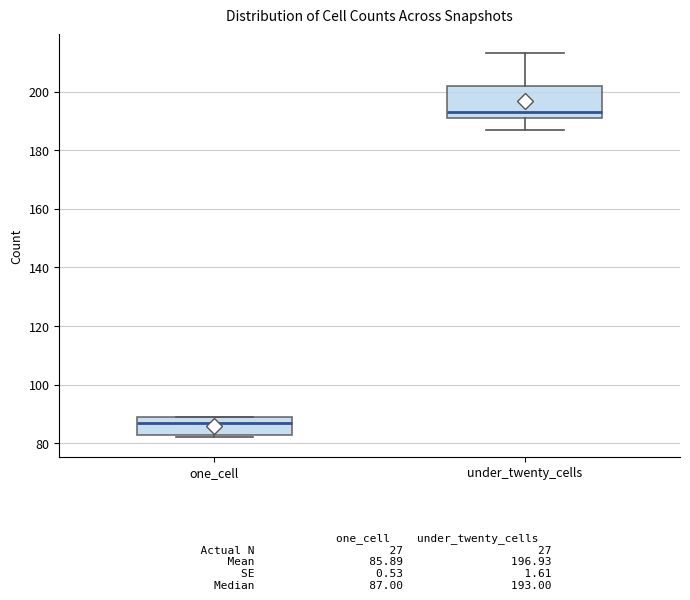

Comparing the boxes themselves (not the whiskers), which one is the tallest?

under_twenty_cells